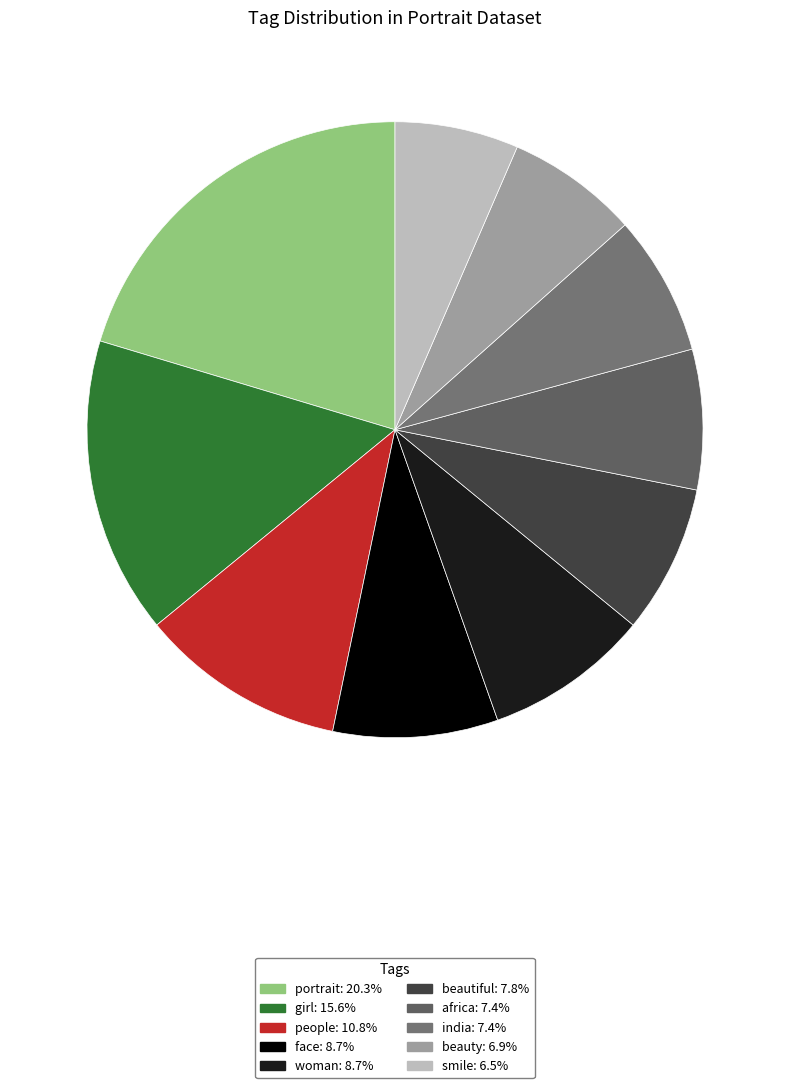

The portrait slice represents 20% of the pie. True or false?

True